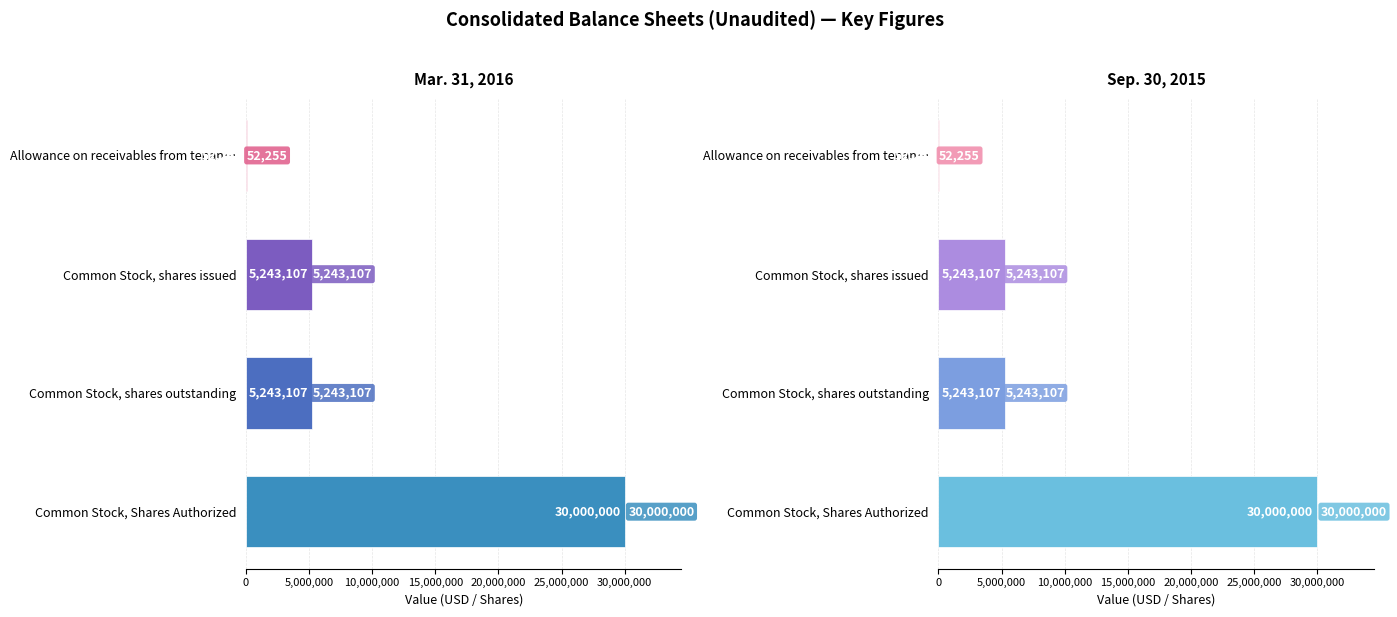

What is the sum of the Sep. 30, 2015 values at Allowance on receivables from tenan… and Common Stock, Shares Authorized?

30052255